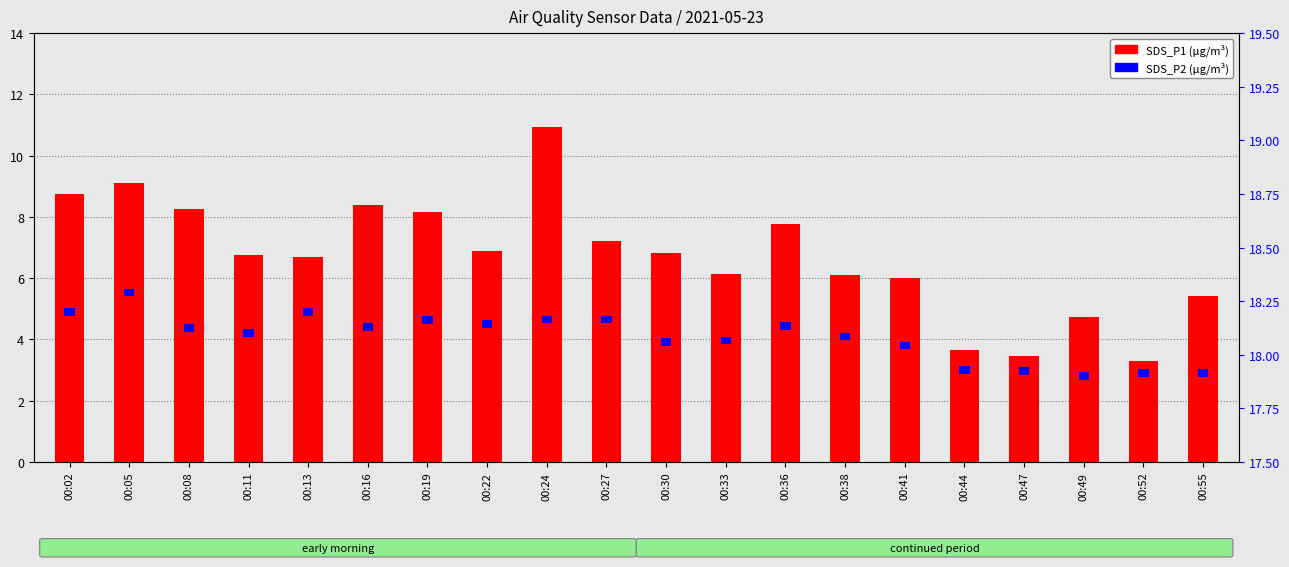

What is the lowest value of the SDS_P2 series?

0.2